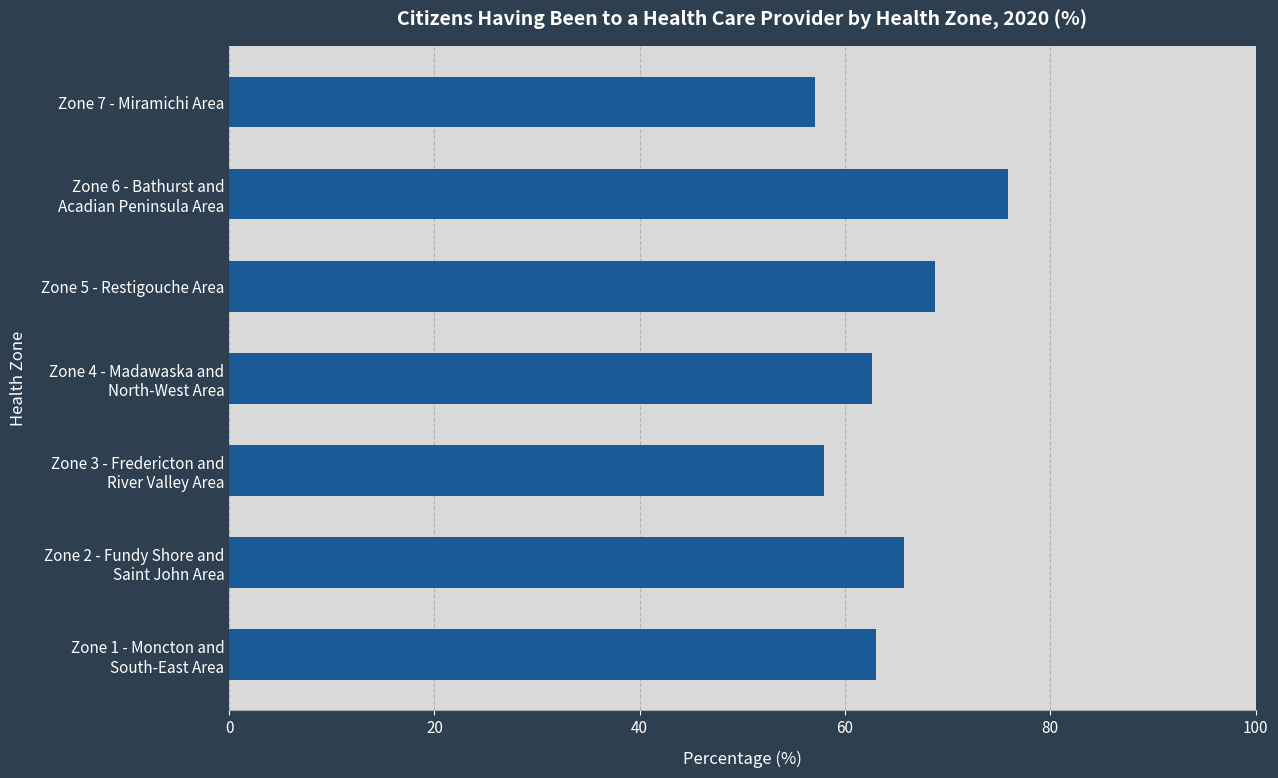

True or false: the data shows 68.8 at Zone 5 - Restigouche Area.

True